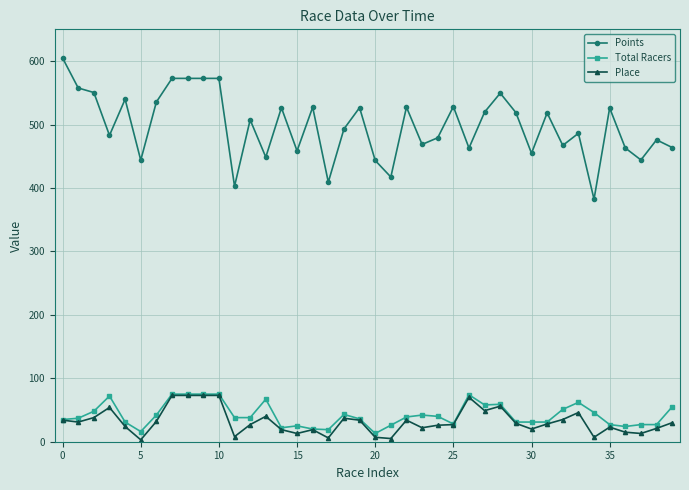

Count the number of data series in this chart.

3